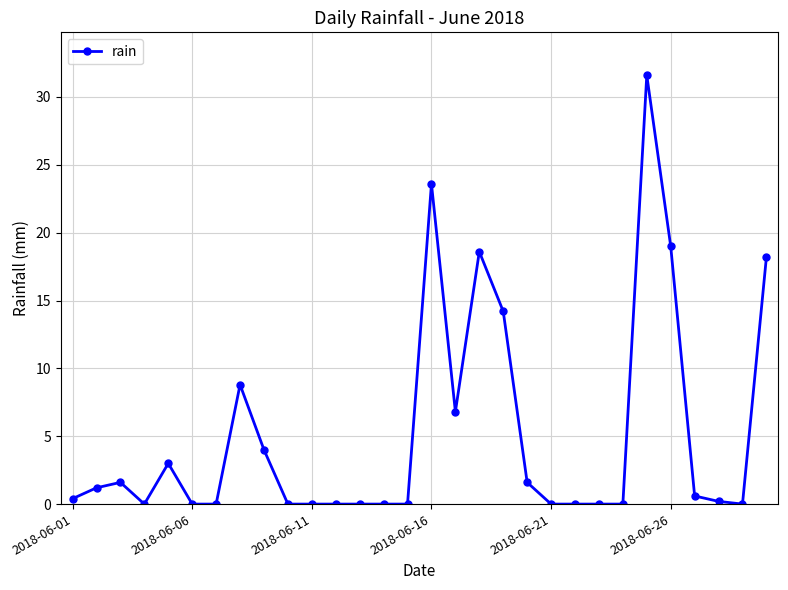

What is the maximum value shown in the chart?

31.6